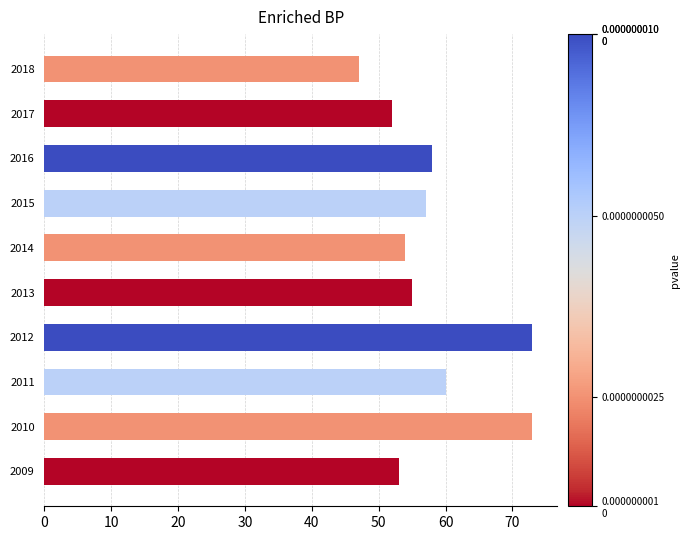

Reading bottom to top, list all the values displayed in this chart.

2009=53	2010=73	2011=60	2012=73	2013=55	2014=54	2015=57	2016=58	2017=52	2018=47